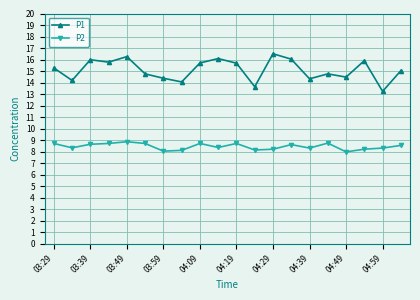

Rank the series by their maximum value, from highest to lowest.

P1, P2